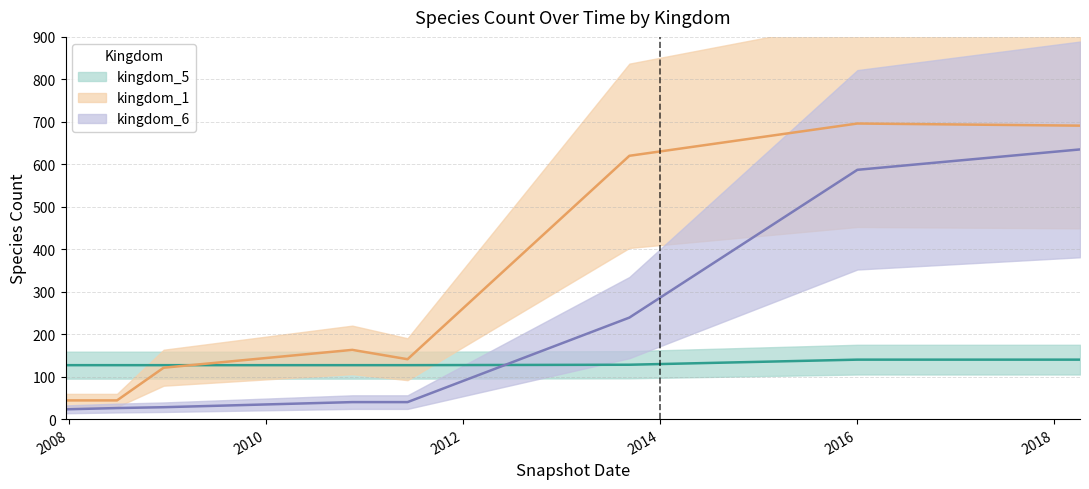

After their last crossing, which series has the higher values: kingdom_1 or kingdom_5?

kingdom_1